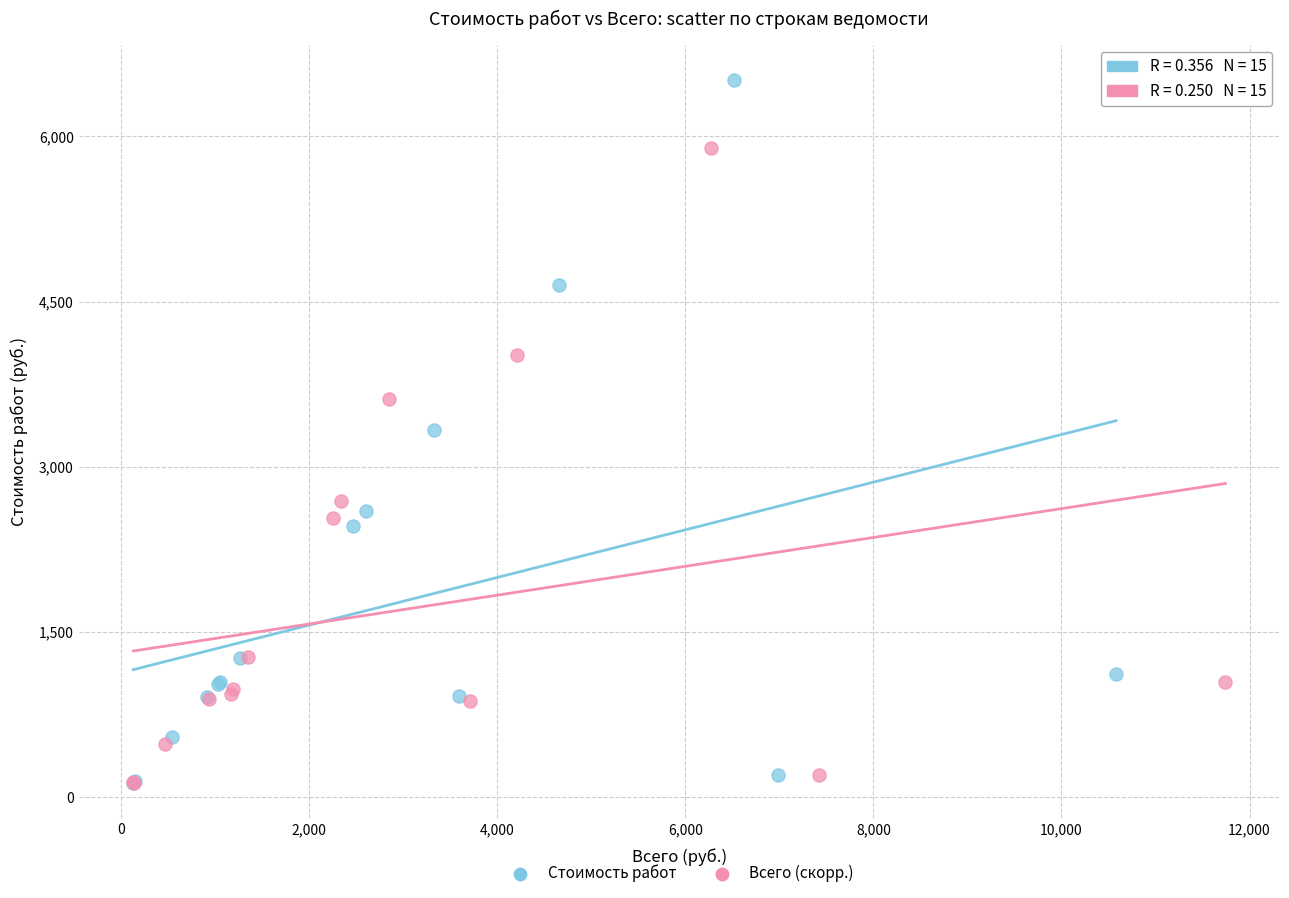

Which series contains the highest Y value?

Стоимость работ